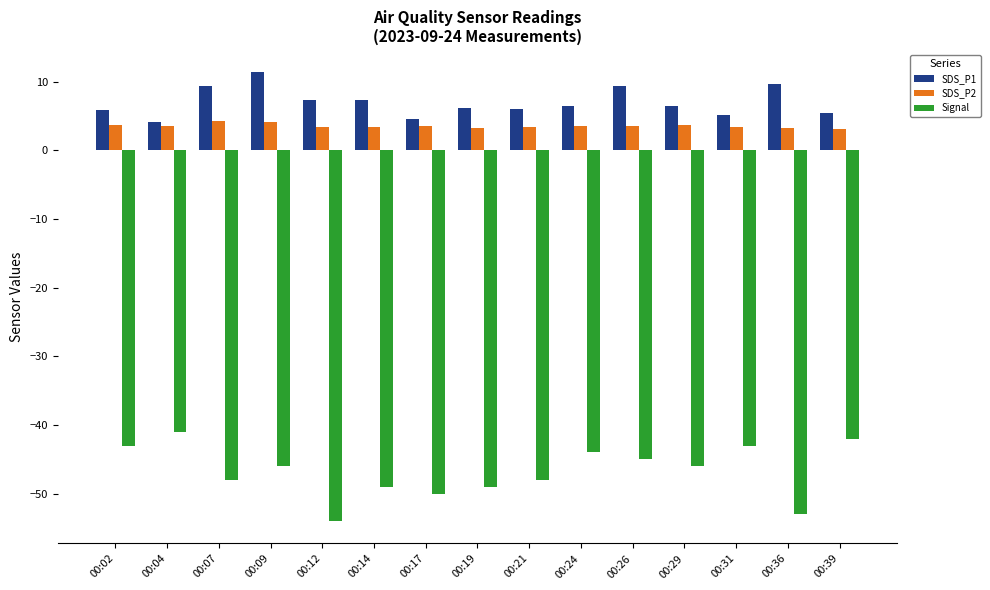

What is the approximate value of Signal at 00:12?

-54.0